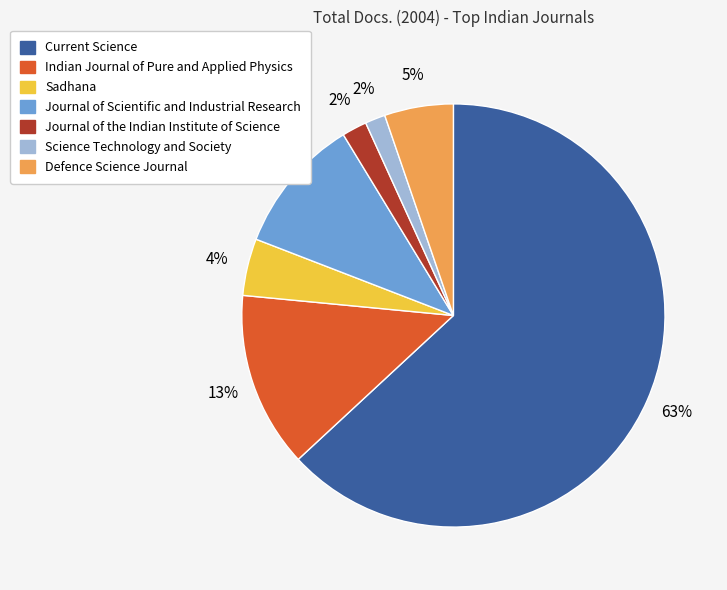

To the nearest percent, what is the average slice percentage?

14%